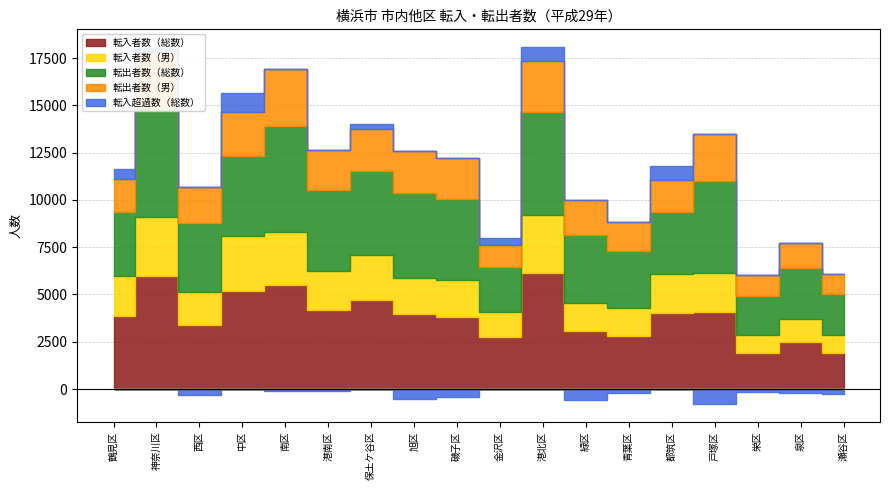

List the labels in order of 転入者数（男） value, smallest first.

瀬谷区, 栄区, 泉区, 金沢区, 青葉区, 緑区, 西区, 旭区, 磯子区, 都筑区, 戸塚区, 鶴見区, 港南区, 保土ケ谷区, 南区, 中区, 港北区, 神奈川区